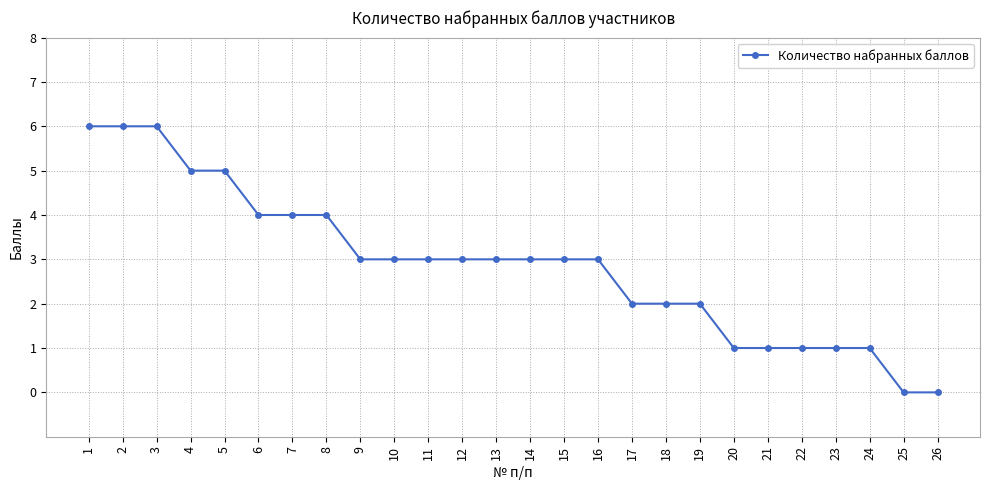

Reading right to left, what are all the values shown in this chart?

26=0	25=0	24=1	23=1	22=1	21=1	20=1	19=2	18=2	17=2	16=3	15=3	14=3	13=3	12=3	11=3	10=3	9=3	8=4	7=4	6=4	5=5	4=5	3=6	2=6	1=6